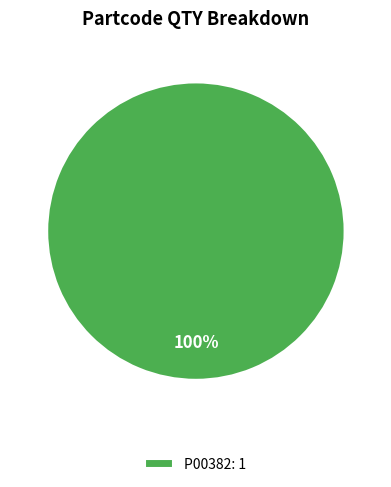

The P00382: 1 slice represents 100% of the pie. True or false?

True